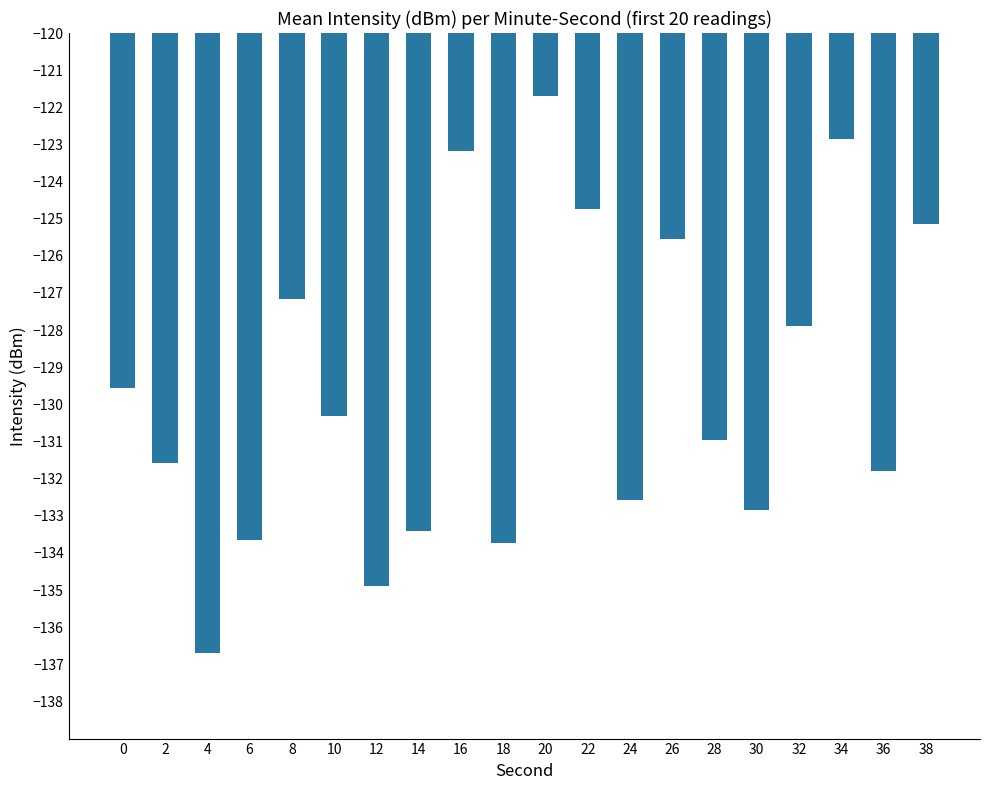

Which label corresponds to the smallest value in the chart?

4